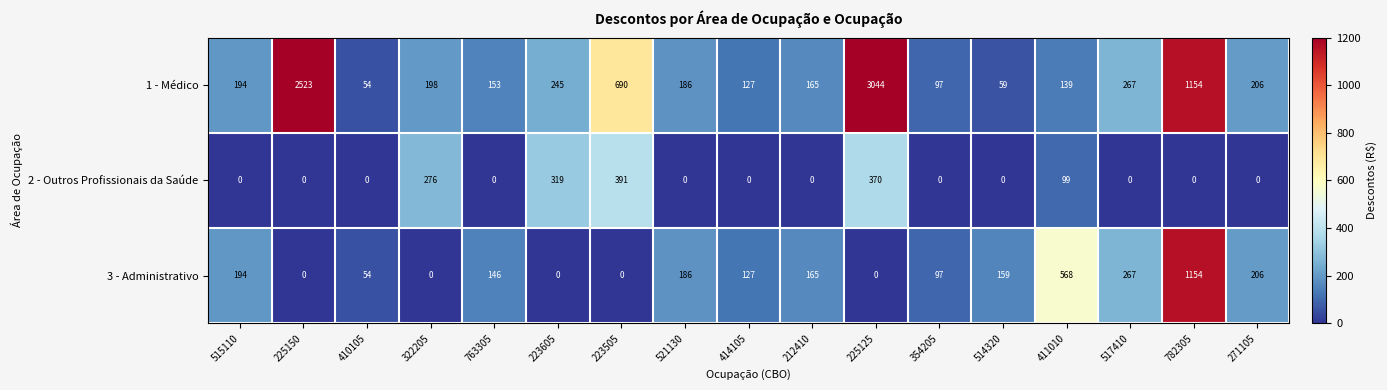

What is the average value of the 2 - Outros Profissionais da Saúde series?

86